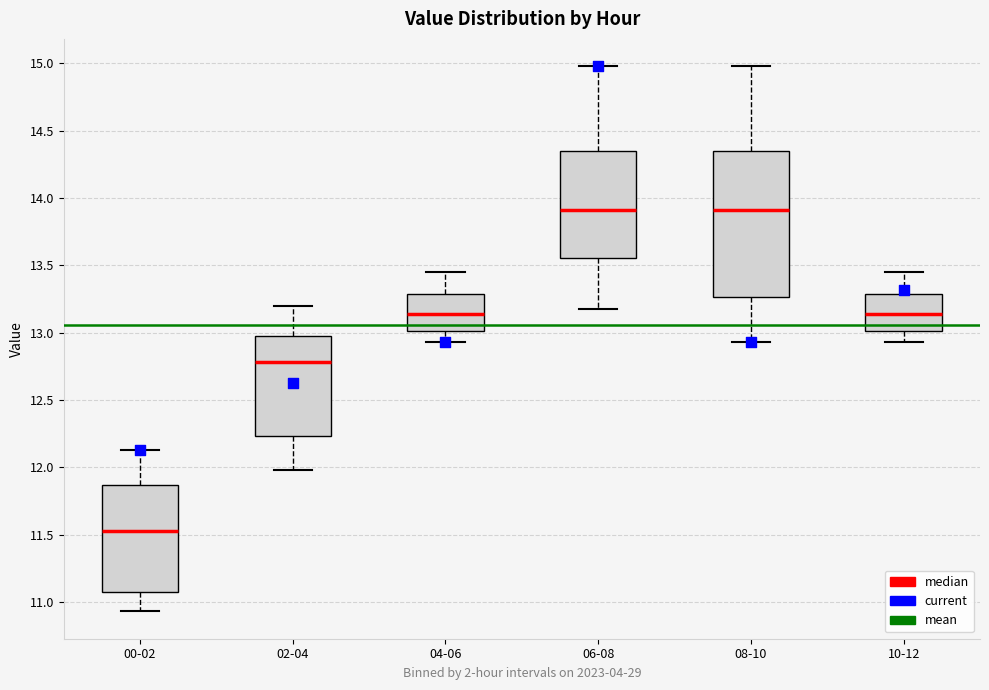

Comparing the boxes themselves (not the whiskers), which one is the tallest?

08-10